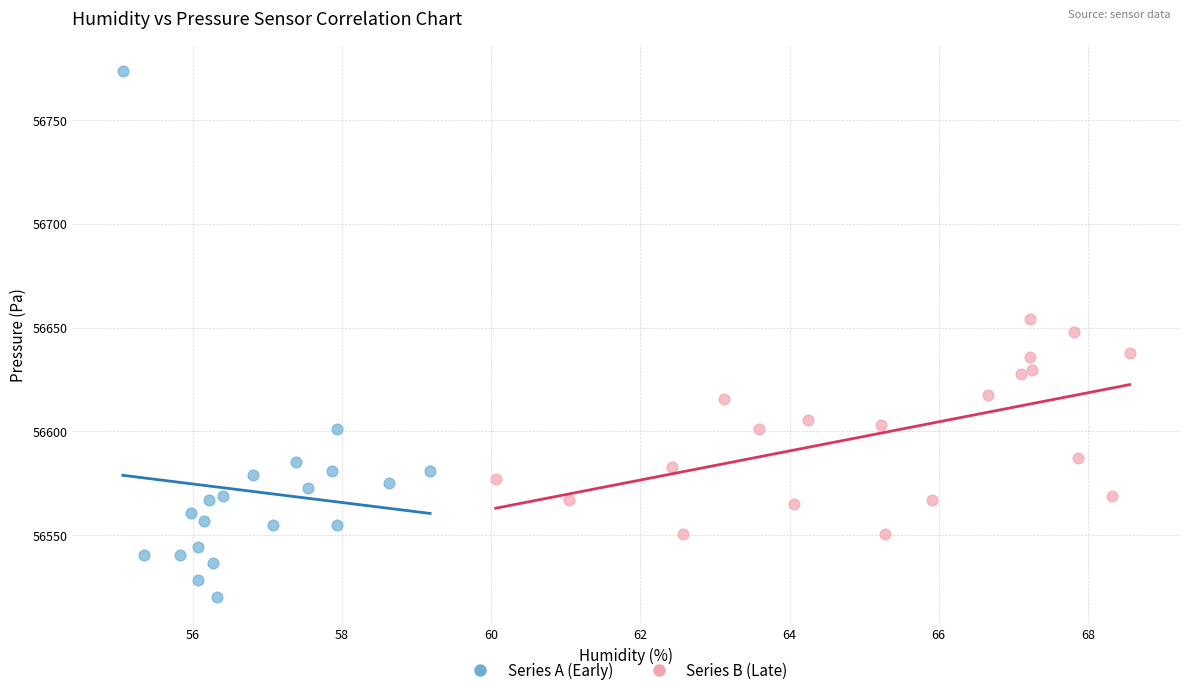

Which series has the widest spread of Y values?

Series A (Early)